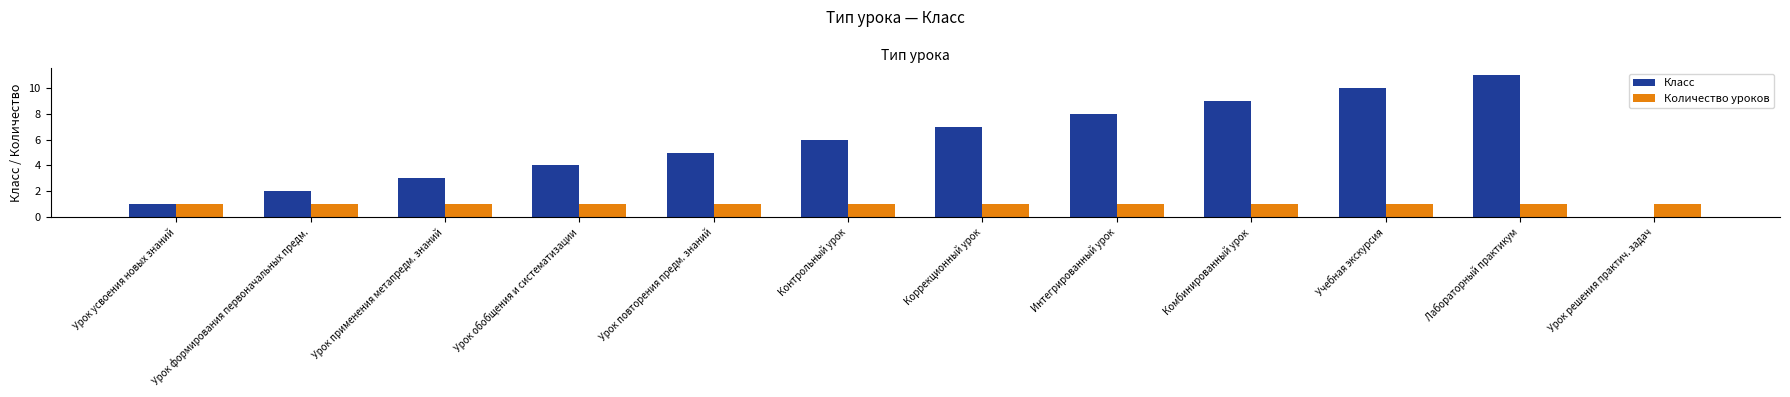

Does the chart contain stacked bars?

No